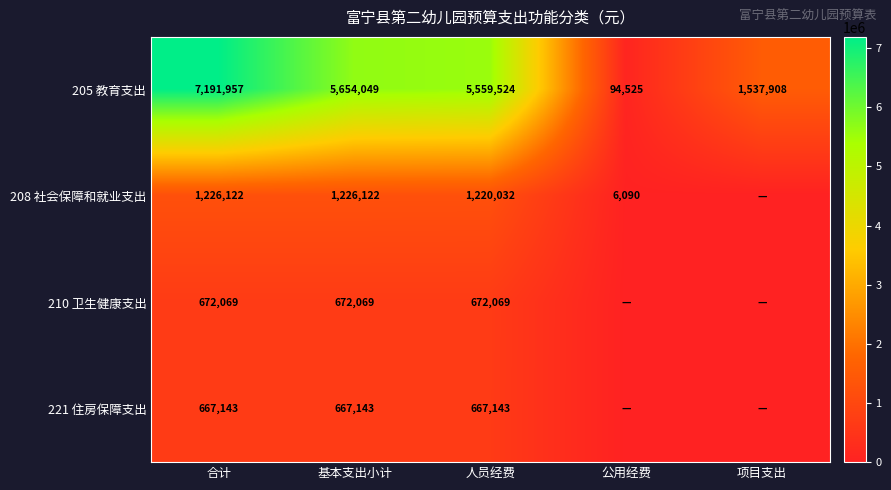

What is the spread (max minus min) of values at 基本支出小计?

4986906